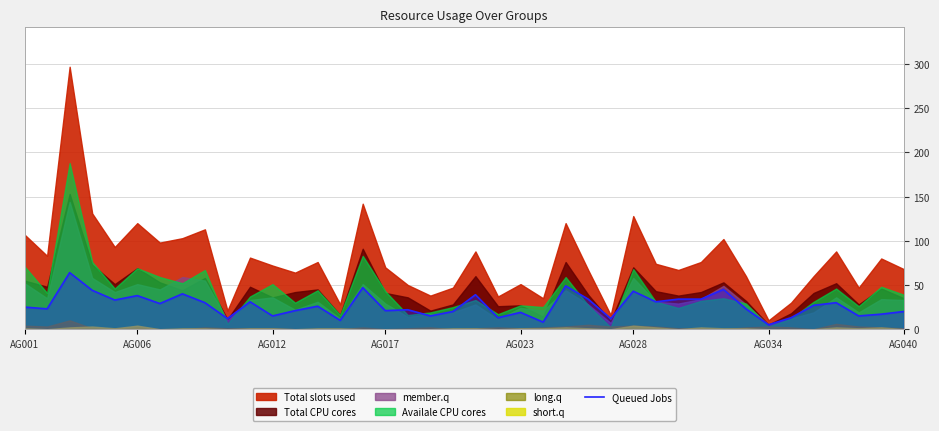

How many categories are shown in the chart?

40